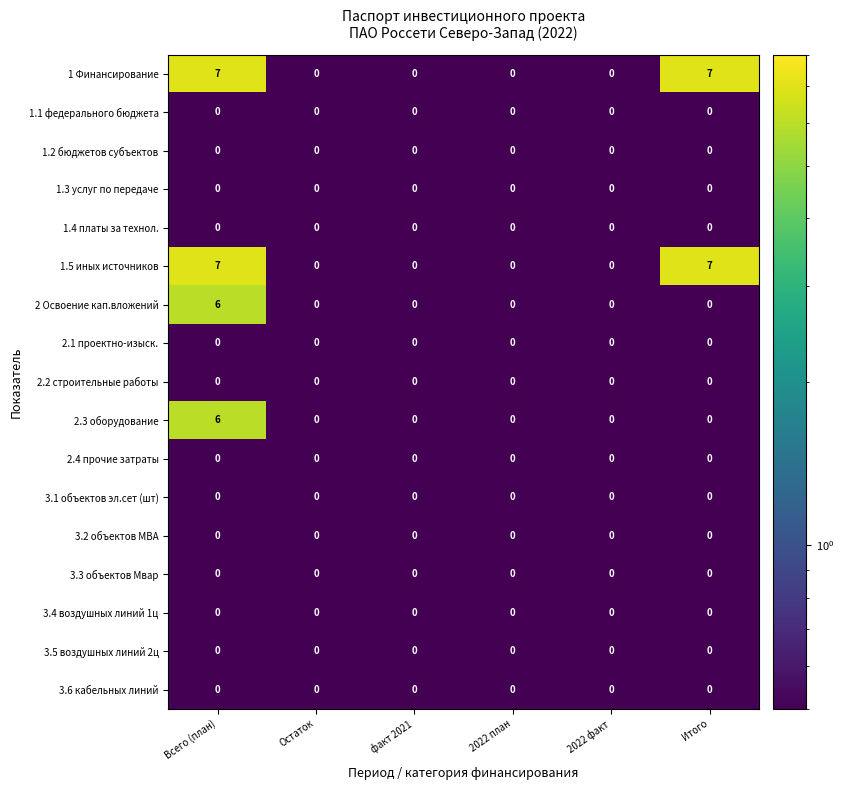

How many 2 Освоение кап.вложений values are between 0 and 1?

5